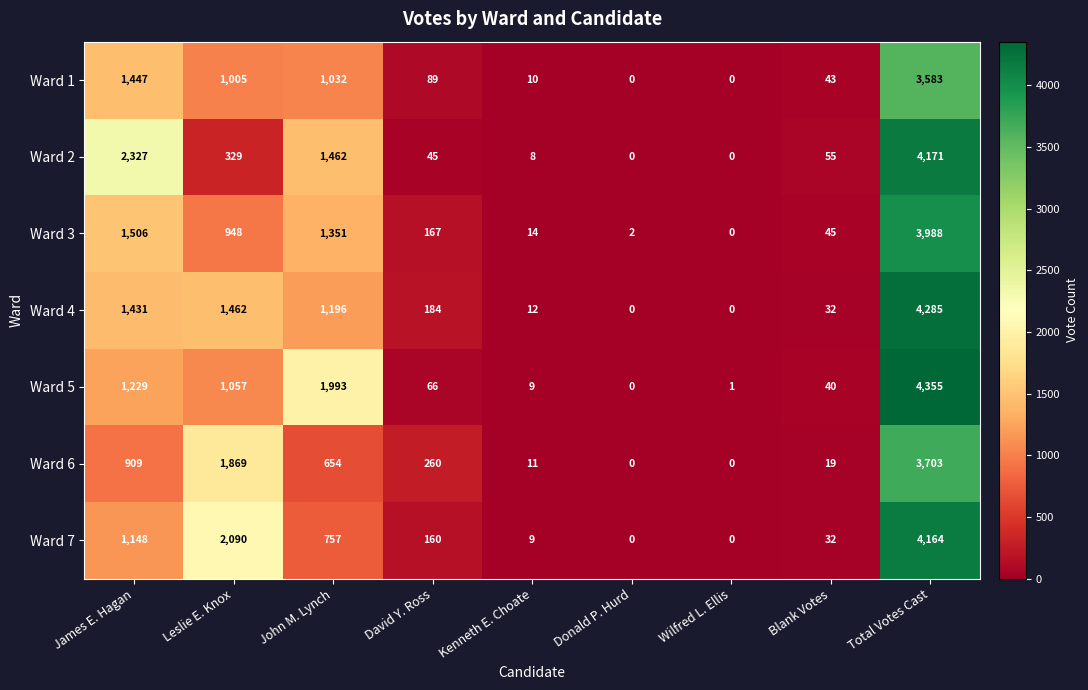

At which label does Ward 5 reach its peak?

Total Votes Cast